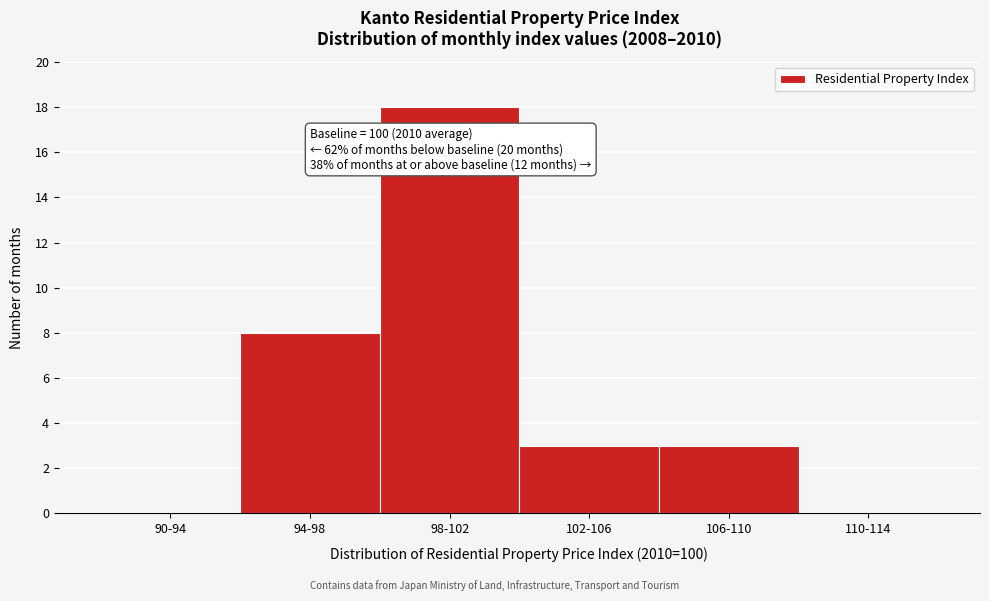

Reading left to right, list all the values displayed in this chart.

90-94=0	94-98=8	98-102=18	102-106=3	106-110=3	110-114=0